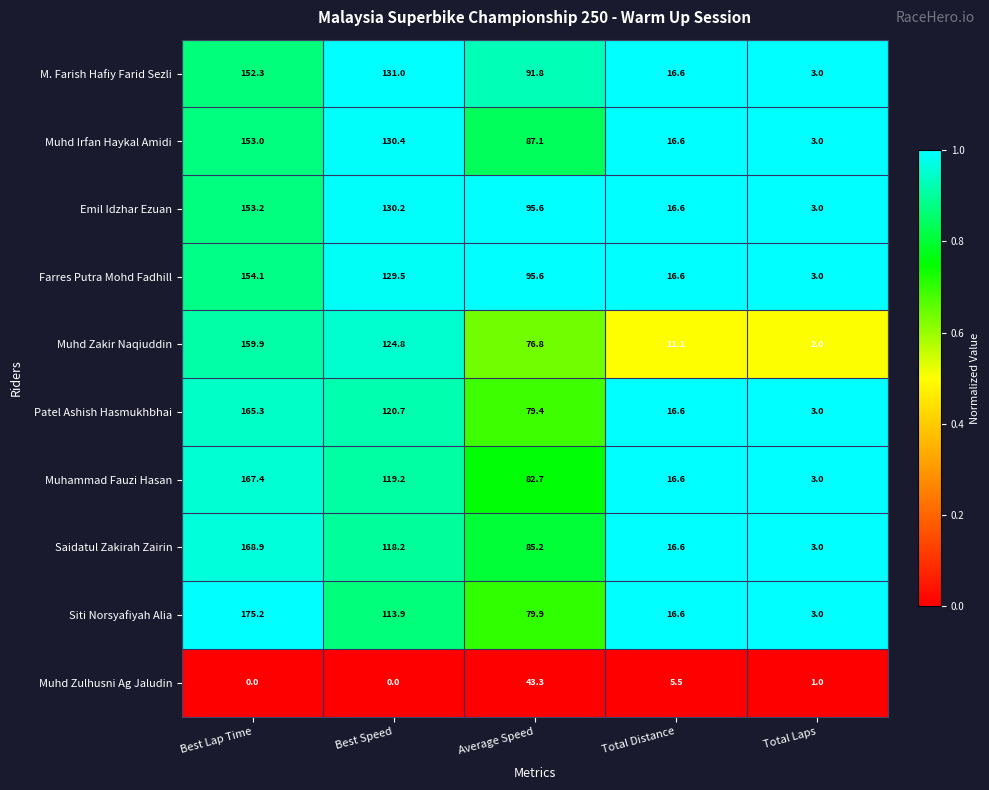

The value of Muhammad Fauzi Hasan at Best Speed is 170.6. True or false?

False